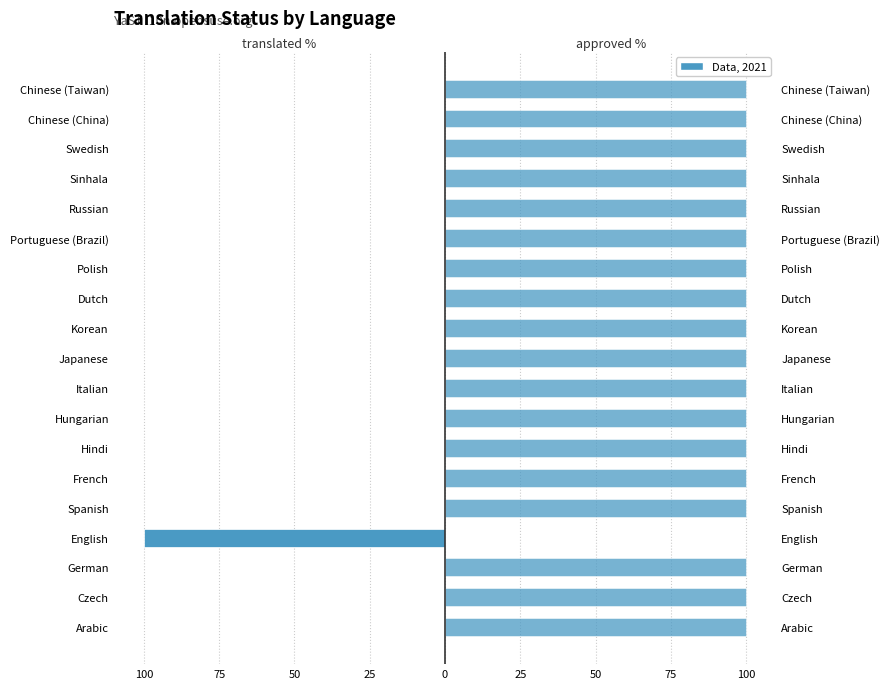

Is it true that translated_percent equals 0 at Dutch?

True